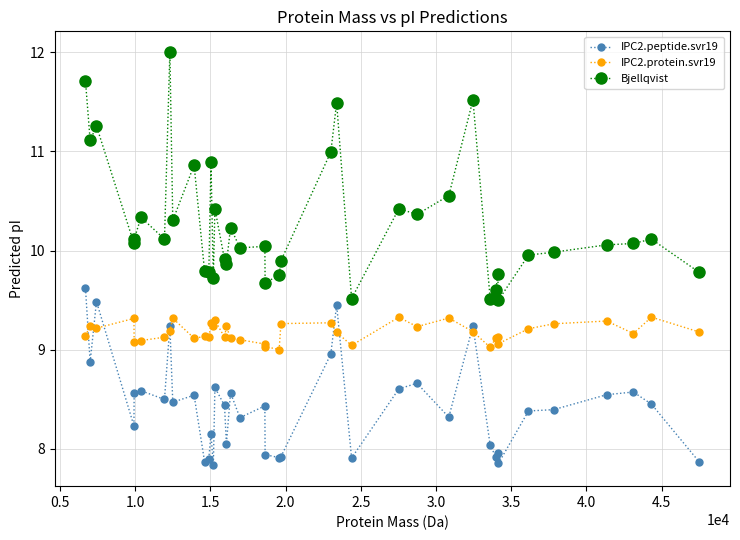

List the series in order of their peak value, lowest first.

IPC2.protein.svr19, IPC2.peptide.svr19, Bjellqvist